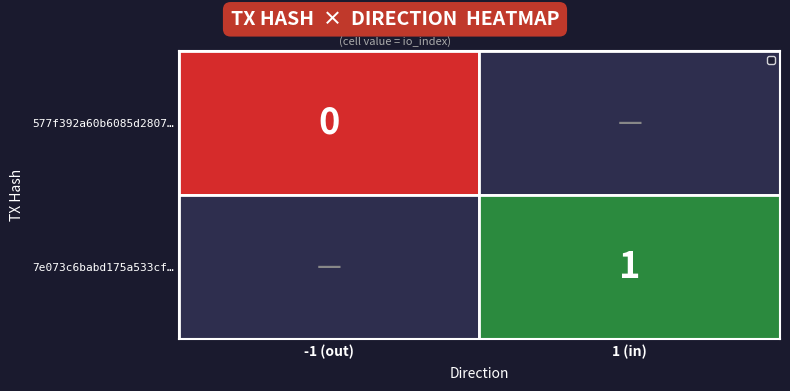

Is the value of 7e073c6babd175a533cf… at 1 (in) greater than the value of 577f392a60b6085d2807… at -1 (out)?

Yes